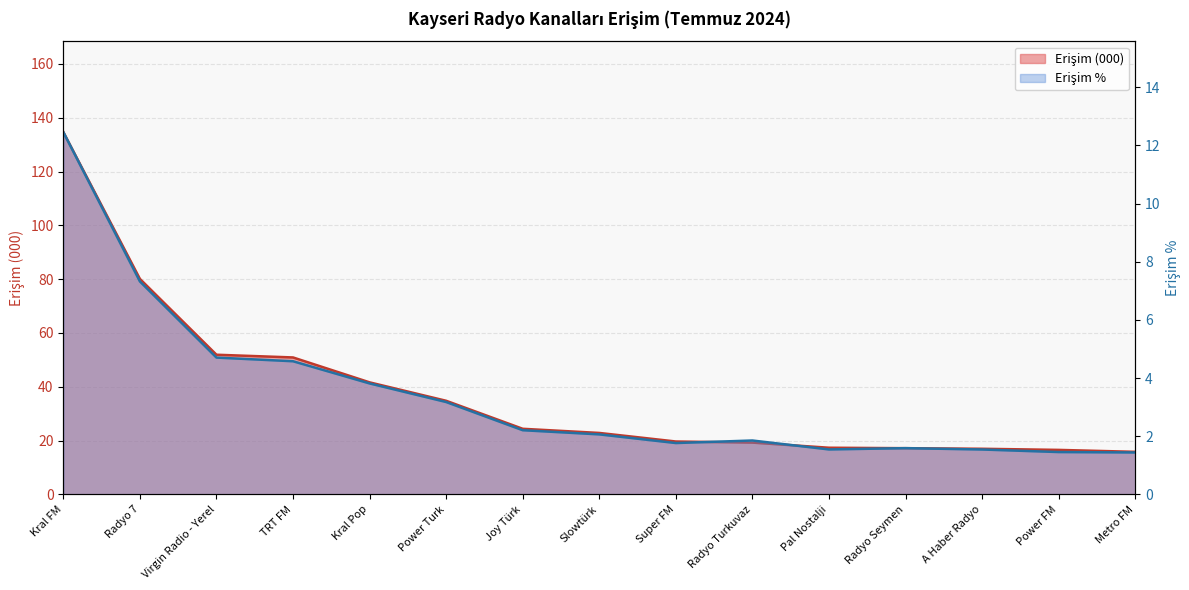

What is the difference between the second highest and second lowest values in the Erişim % series?

5.9